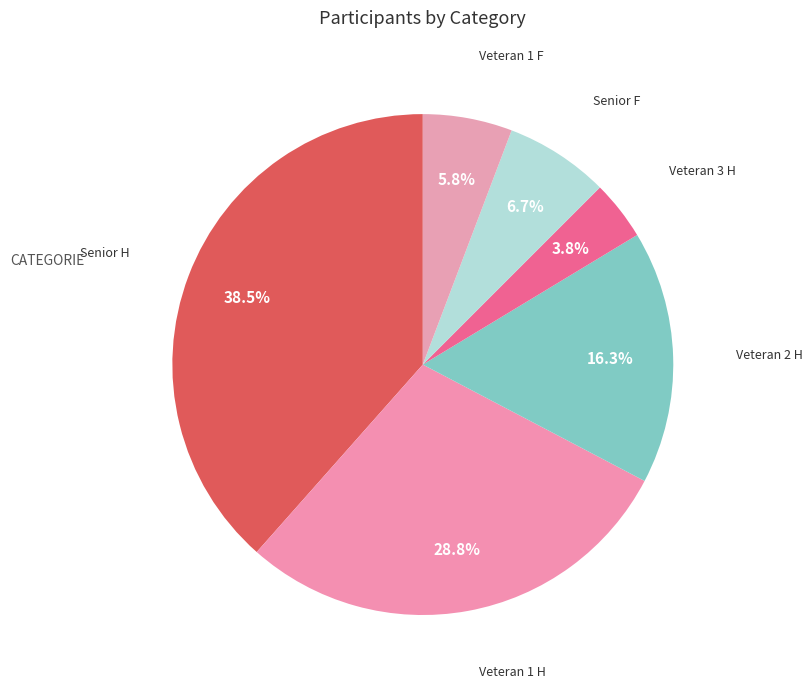

How many segments does this pie chart have?

6